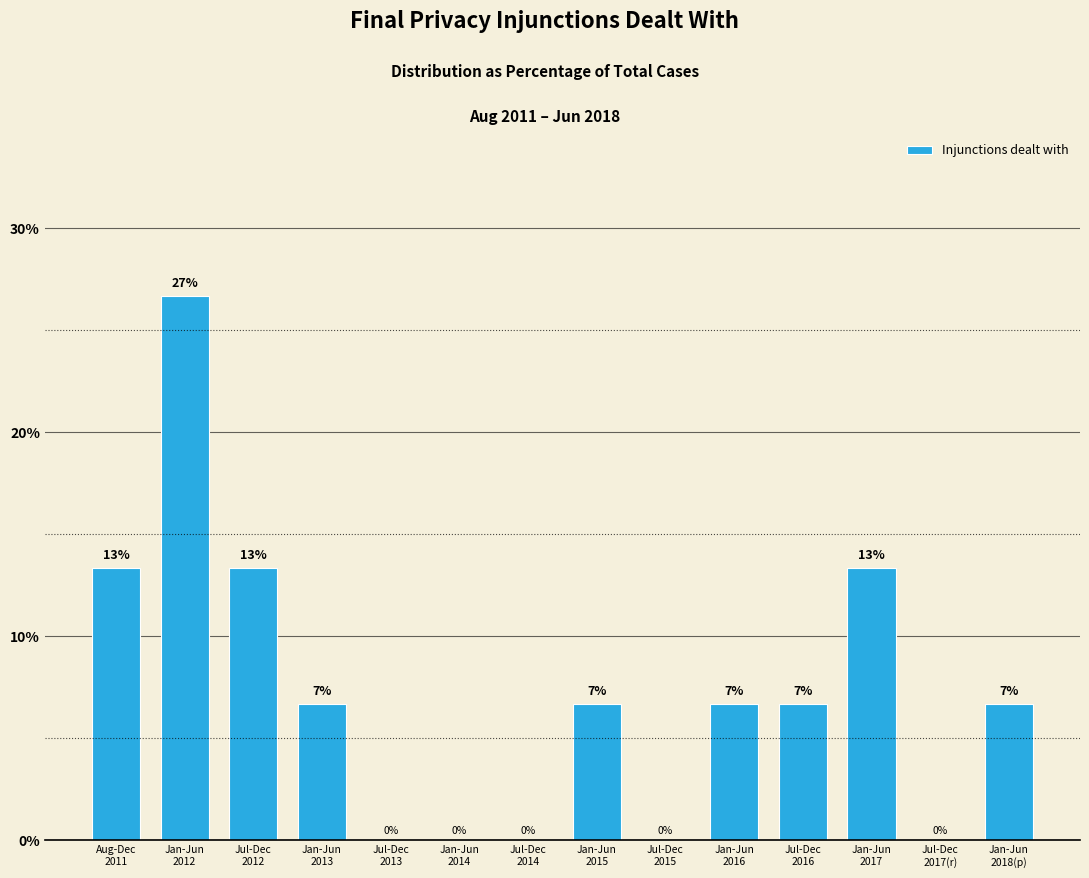

Are the bars horizontal?

No